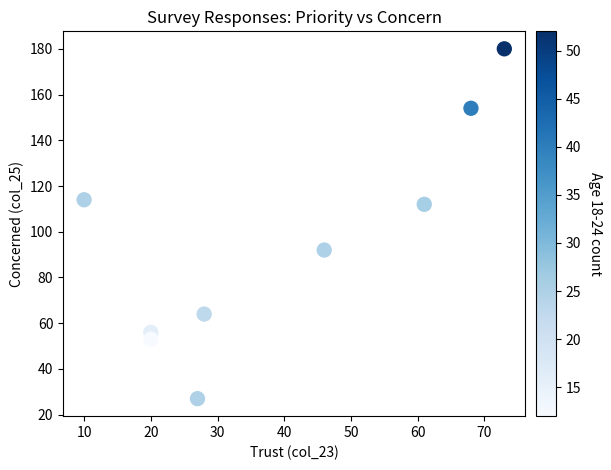

What is the average X value?

39